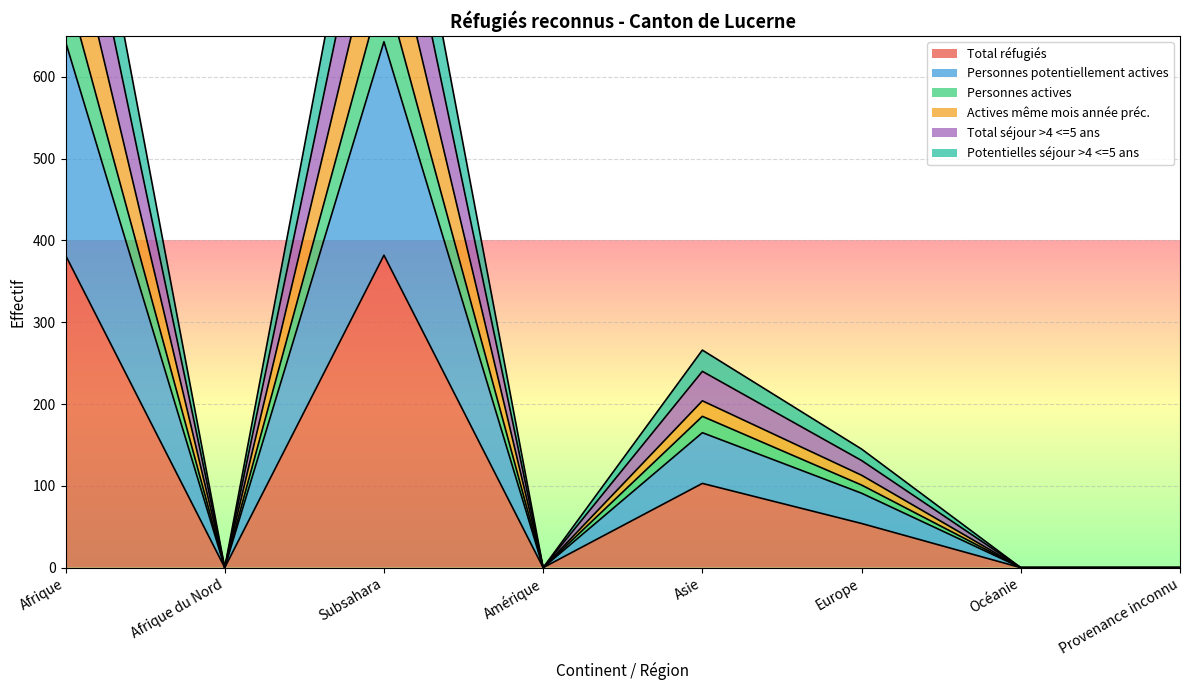

What is the maximum value for Potentielles séjour >4 <=5 ans?

930